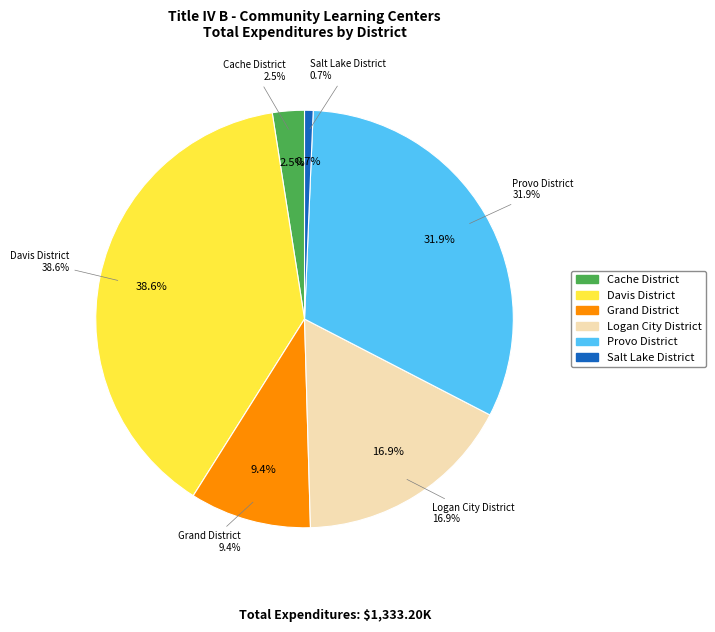

To the nearest percent, what portion does Salt Lake District represent?

1%